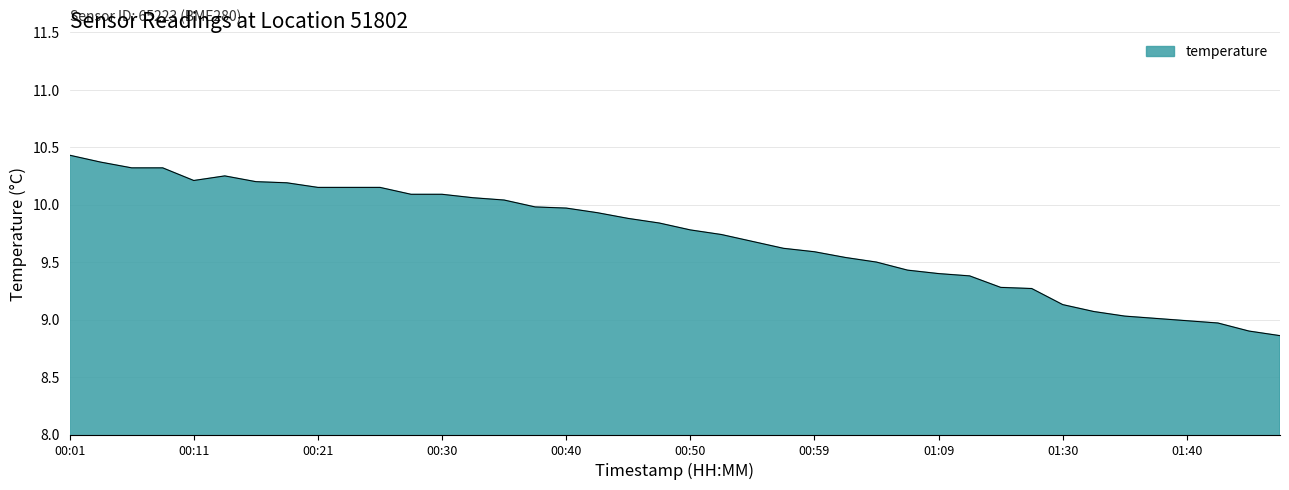

What is the greatest value displayed?

10.4